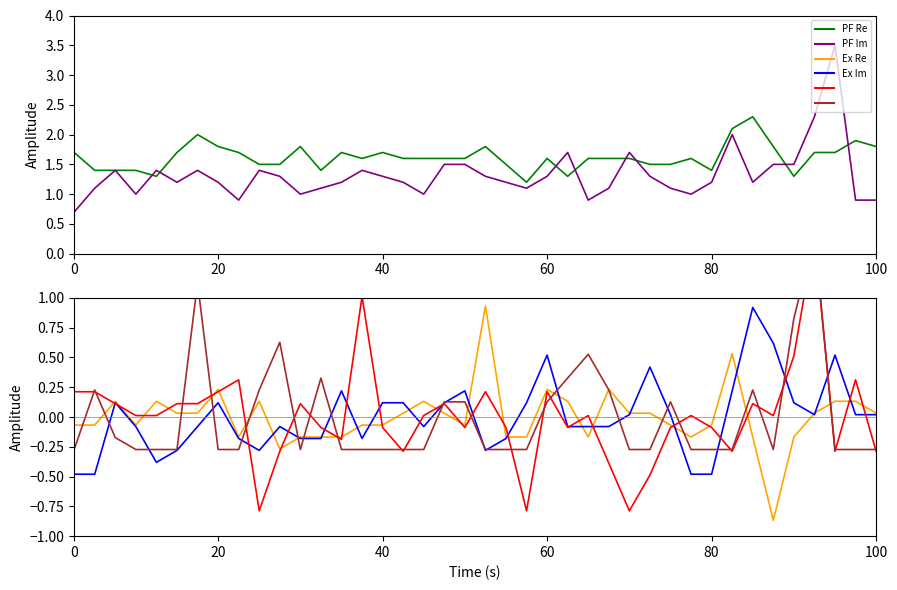

What is the value of the Gate 2.410 point at the 23rd from the left?

-0.3